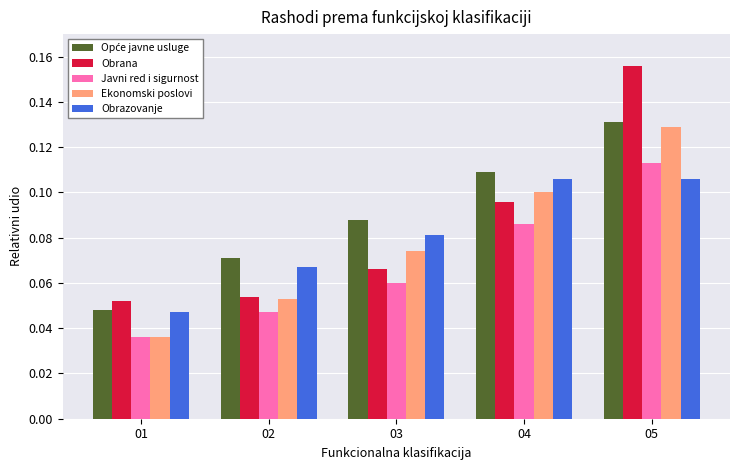

The Obrana series shows 0.0 at 04. True or false?

False